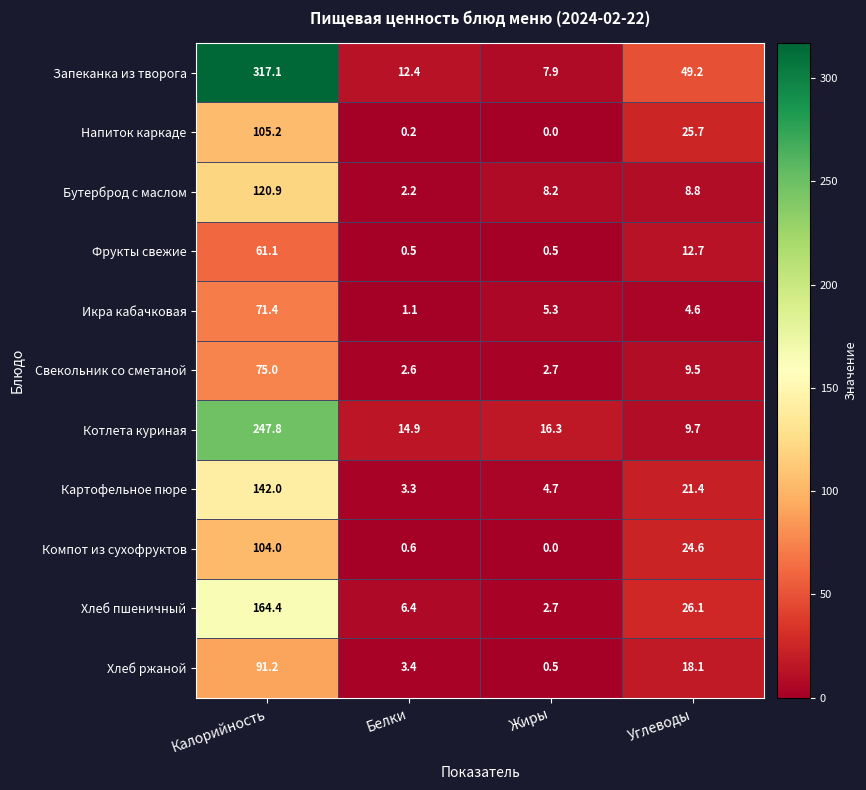

Where does the Напиток каркаде series first go above 25?

Калорийность